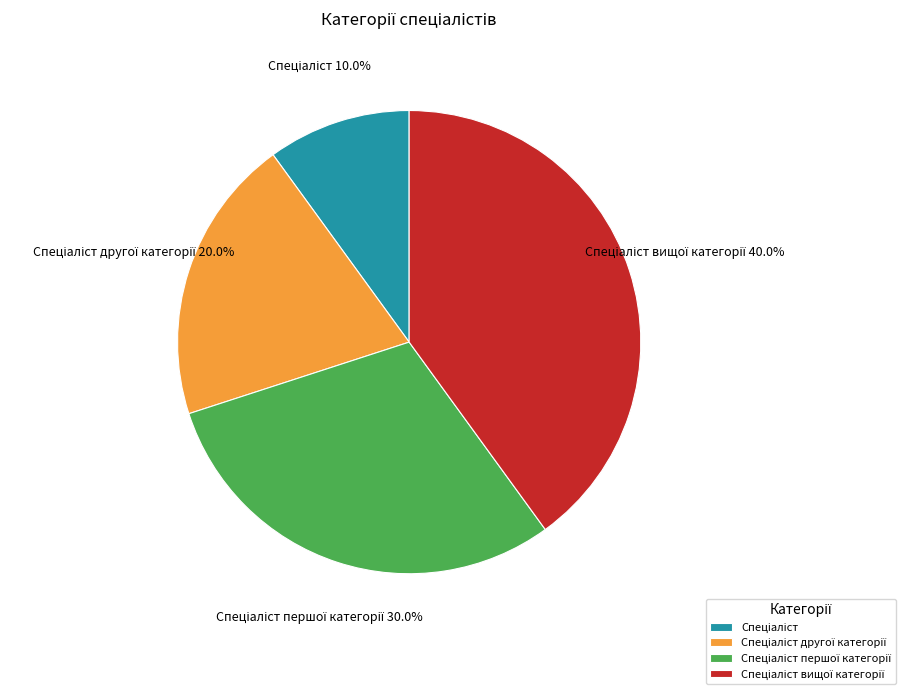

Does any single category account for the majority?

No